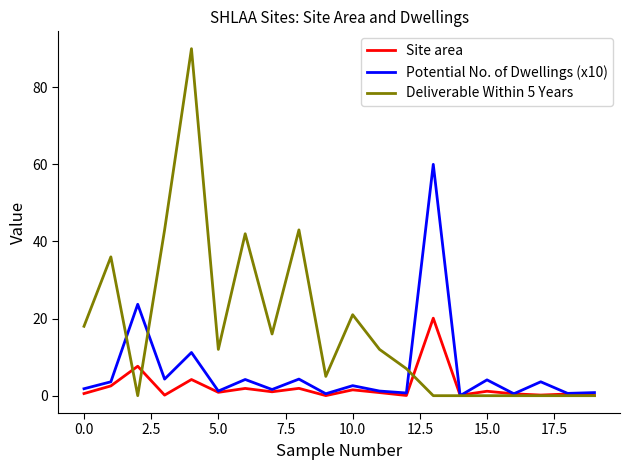

Which series has the largest total across all categories?

Deliverable Within 5 Years